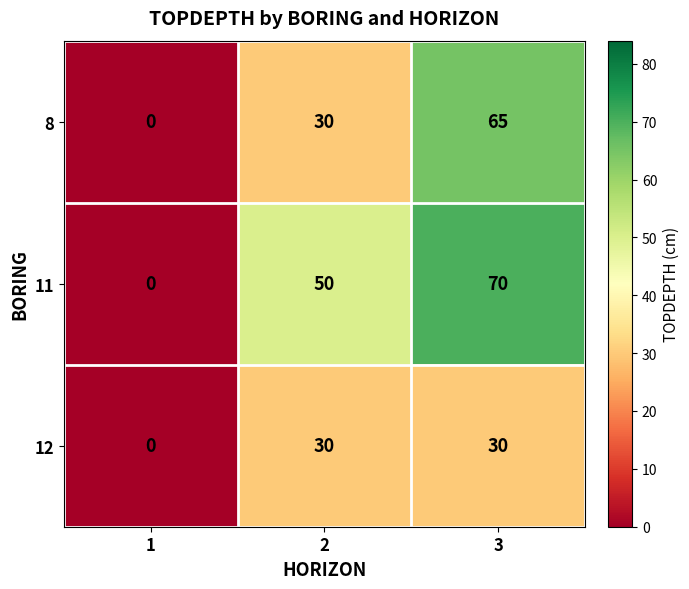

What is the sum of the 12 values at 2 and 3?

60